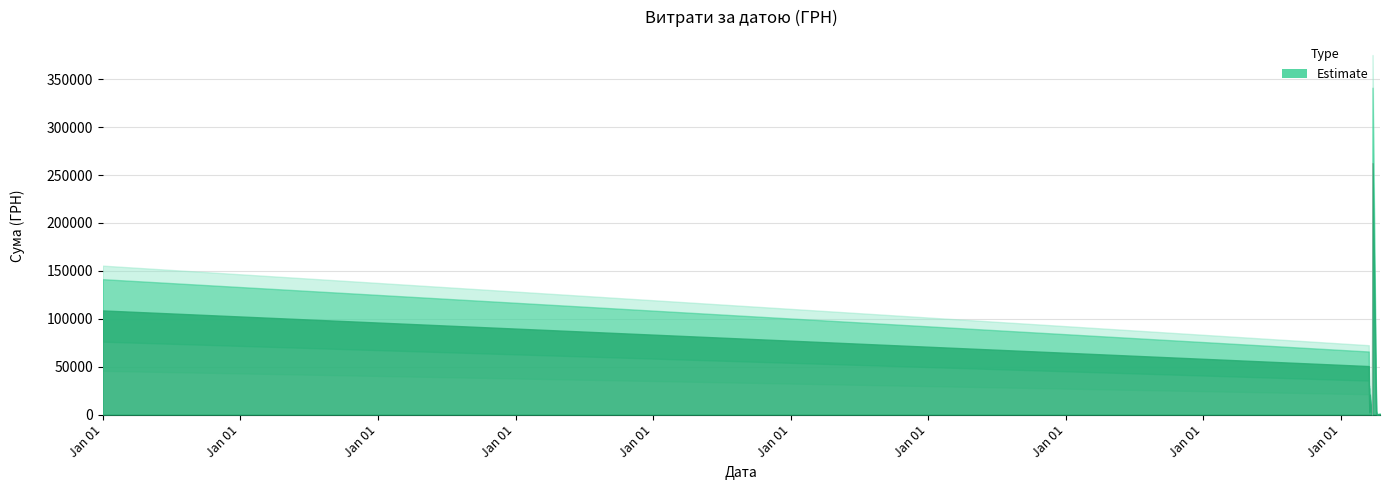

What is the greatest value displayed?

262390.2